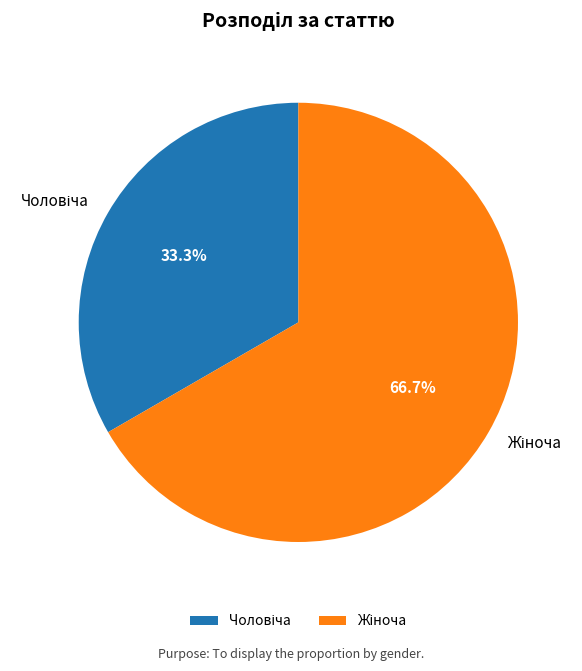

Is there any slice that represents more than half of the pie?

Yes